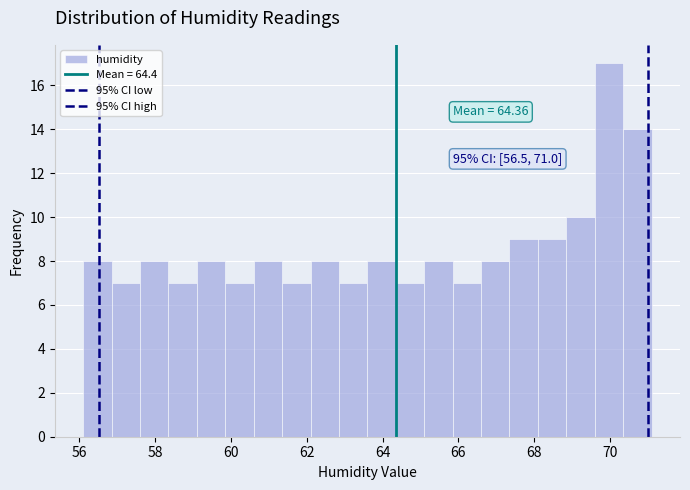

Around what value on the x-axis is the tallest bar? Give the approximate position of its centre, as read against the axis.

70.0